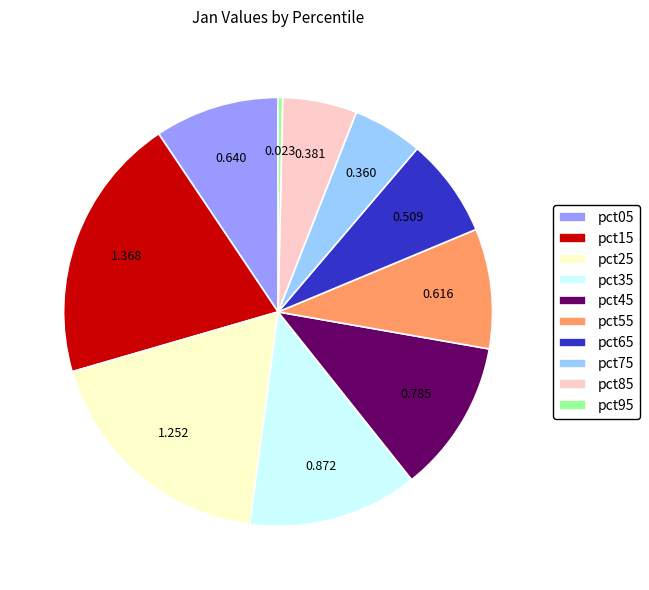

Is pct15 the majority of the pie?

No